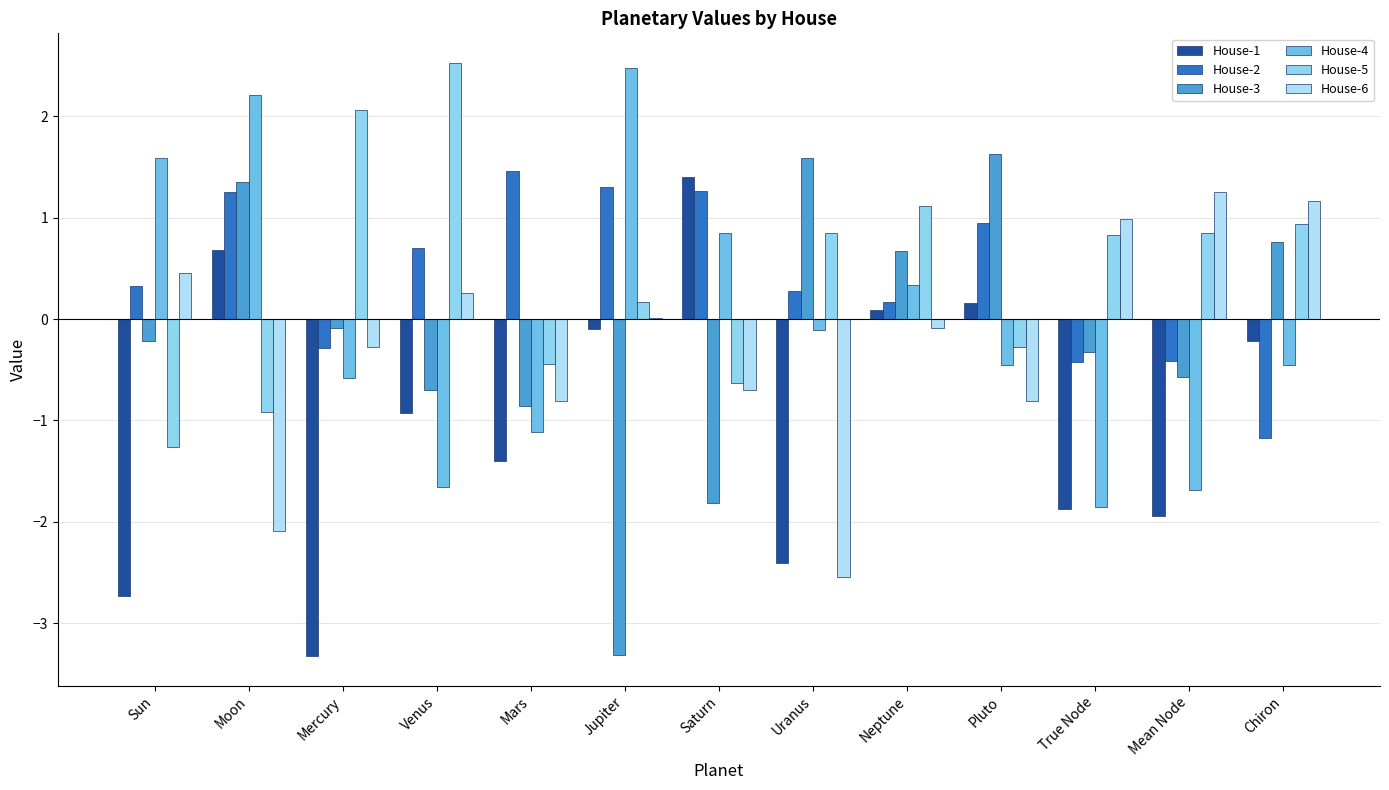

What is the minimum value for House-2?

-1.2